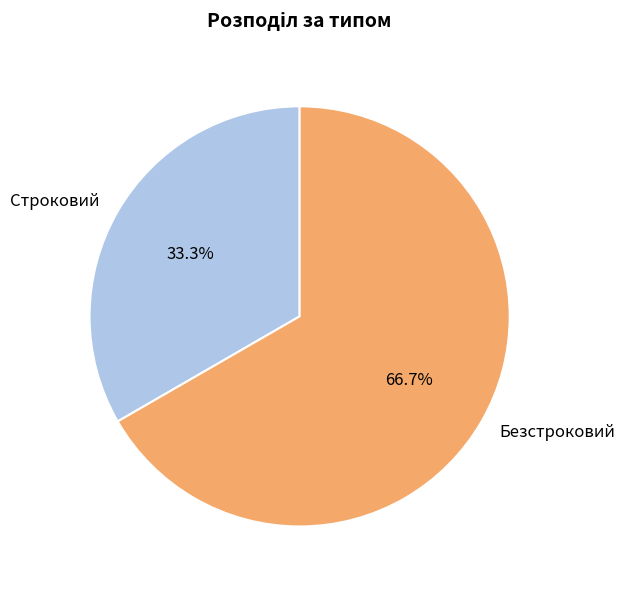

What portion of the pie excludes Строковий?

66.7%